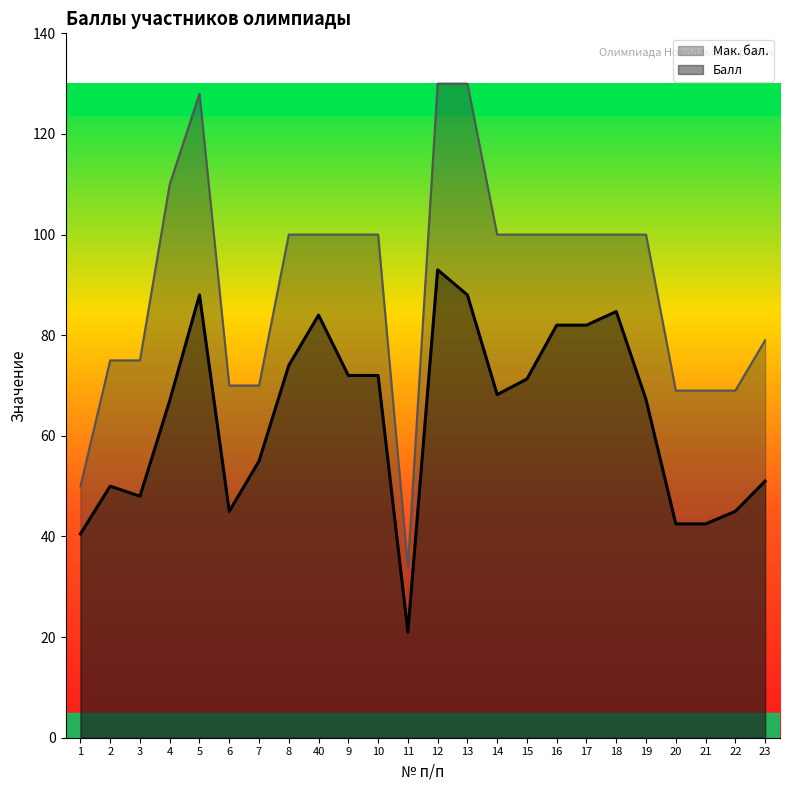

What is the value of the Мак. бал. point at the 11th from the left?

100.0